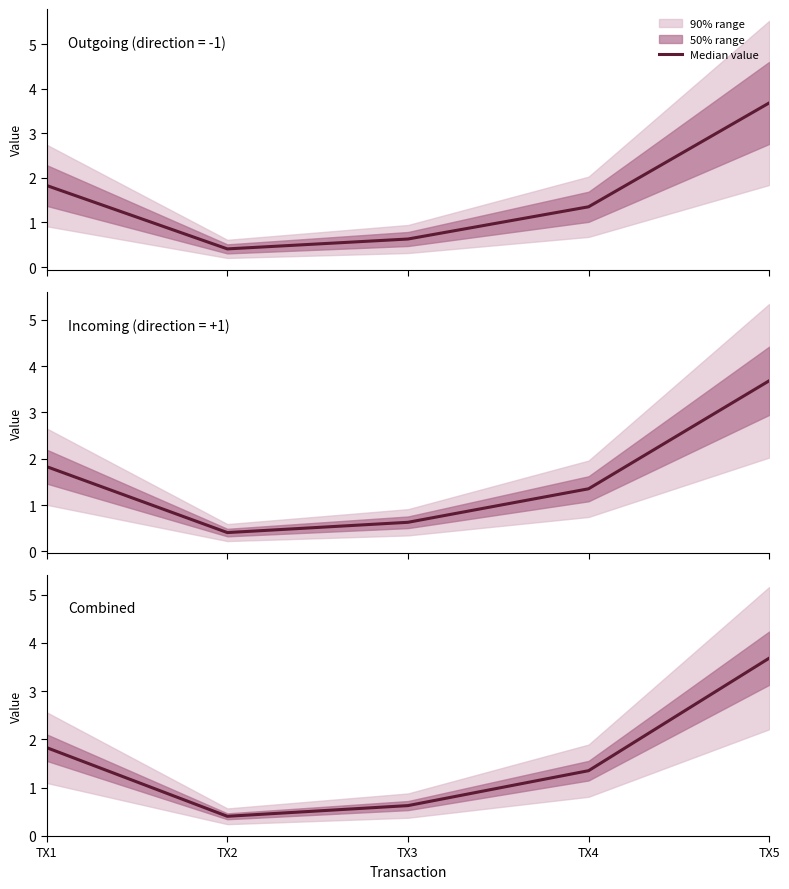

What is the change in value from TX1 to TX5?

+1.9